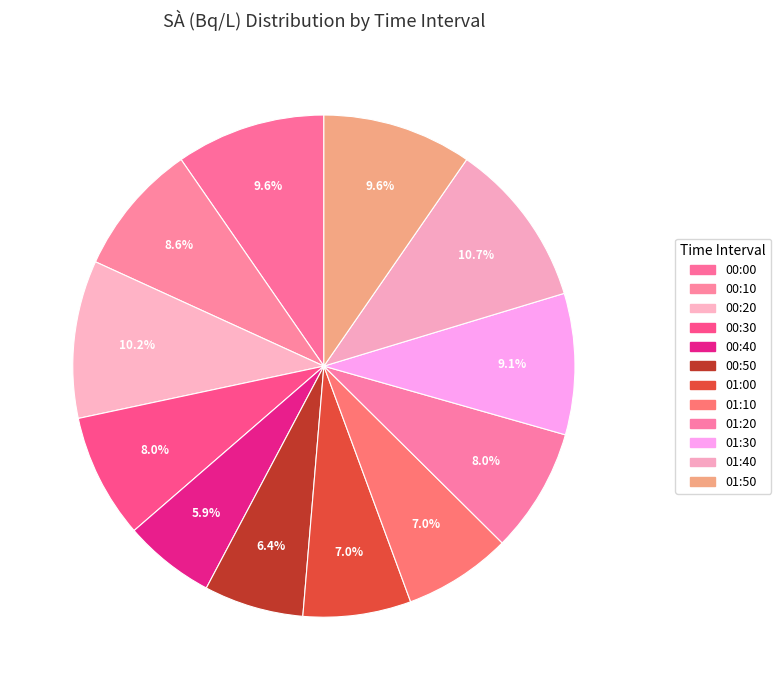

Is the sum of 00:50 and 01:30 greater than half?

No